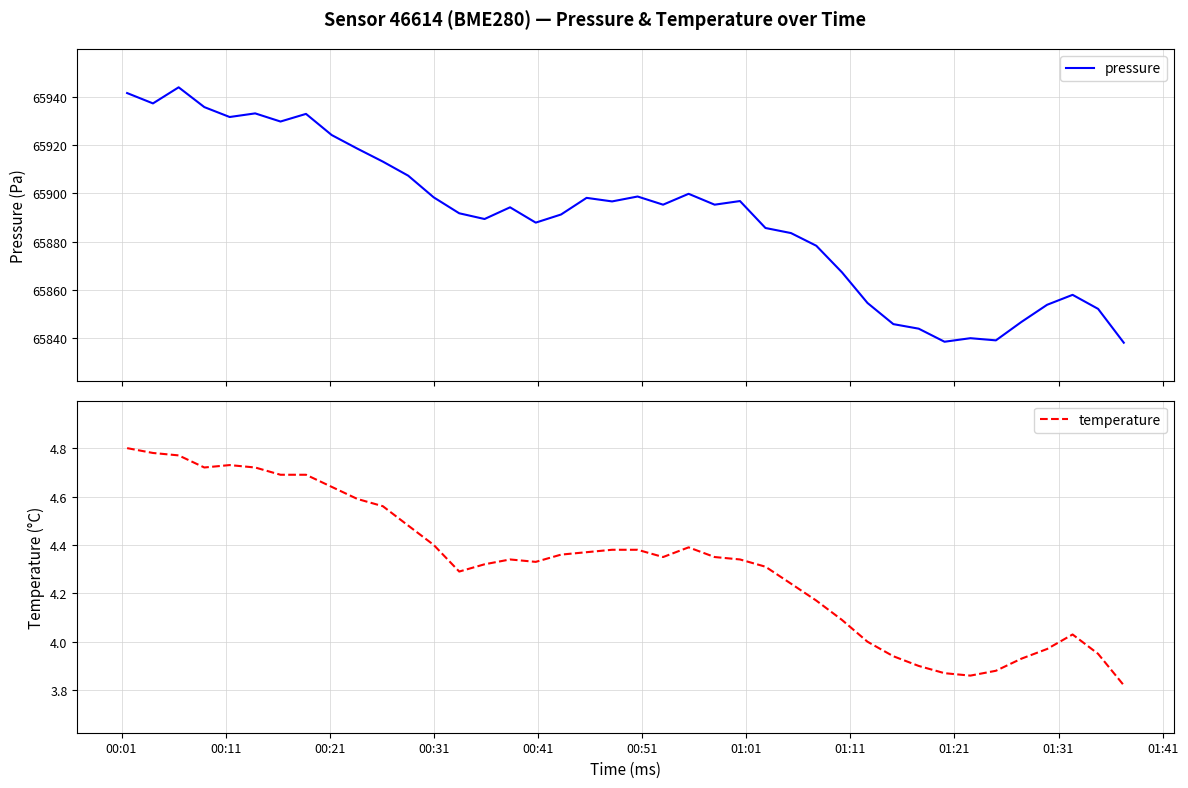

What is the lowest value of the pressure series?

65838.2